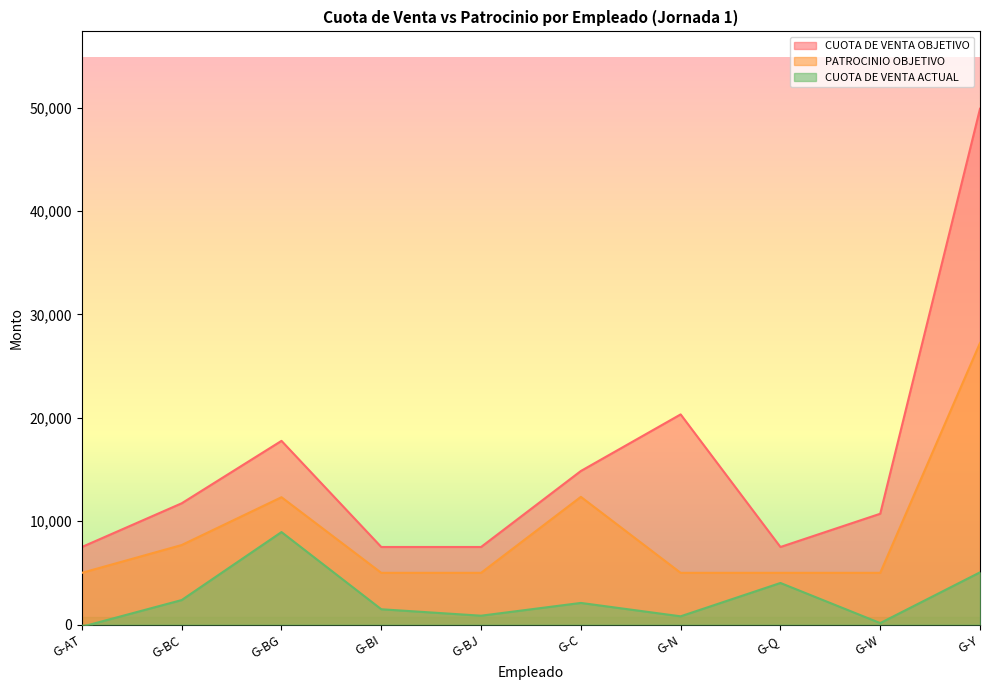

Is the value of PATROCINIO OBJETIVO at G-W greater than the value of CUOTA DE VENTA ACTUAL at G-BG?

No